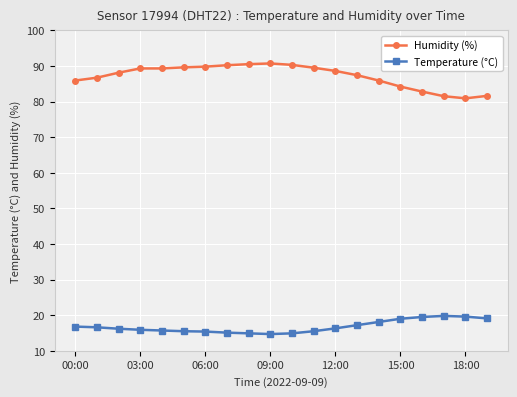

Which series has the largest range (max minus min)?

Humidity (%)